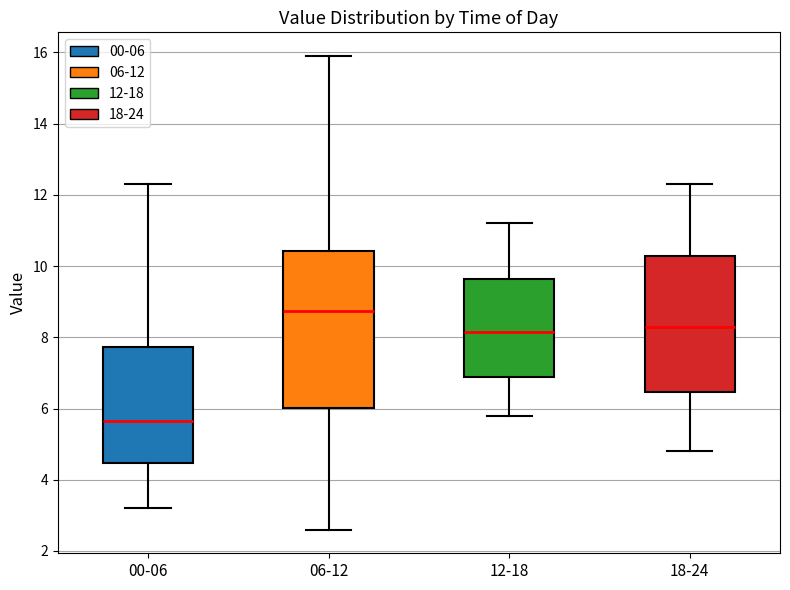

Where does the median line of the box for 18-24 sit on the y-axis? The values are not printed on the chart, so give them approximately, as read against the axis.

8.4